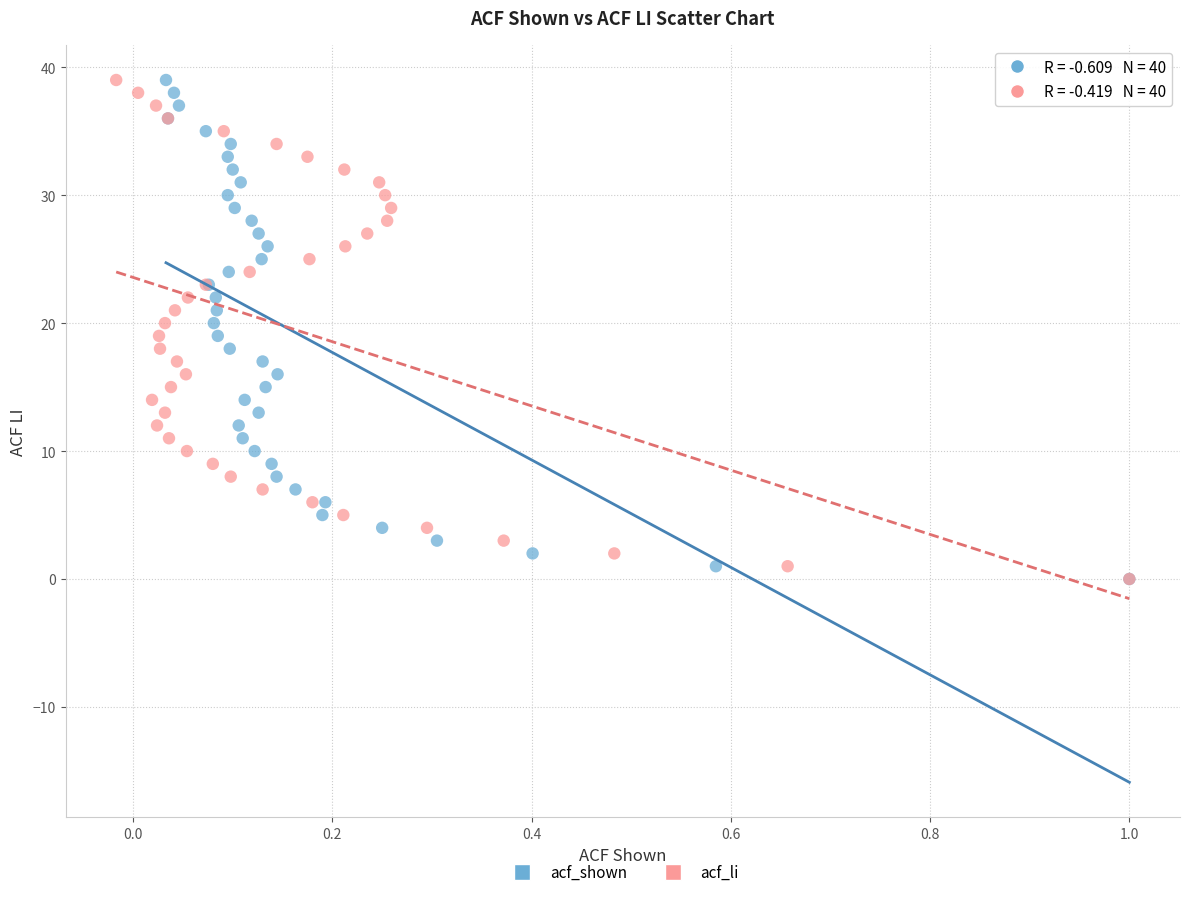

What are all the series names shown in the legend?

acf_shown, acf_li